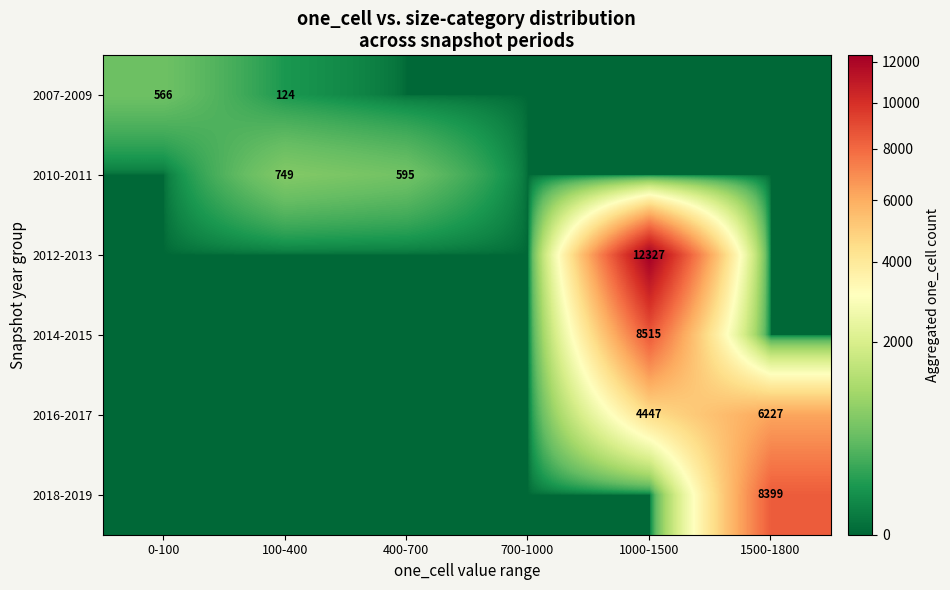

Rank the series by their maximum value, from lowest to highest.

2007-2009, 2010-2011, 2016-2017, 2018-2019, 2014-2015, 2012-2013